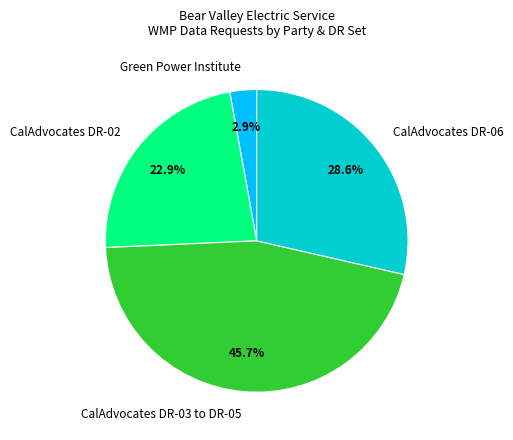

Between CalAdvocates DR-02 and Green Power Institute, which is larger?

CalAdvocates DR-02